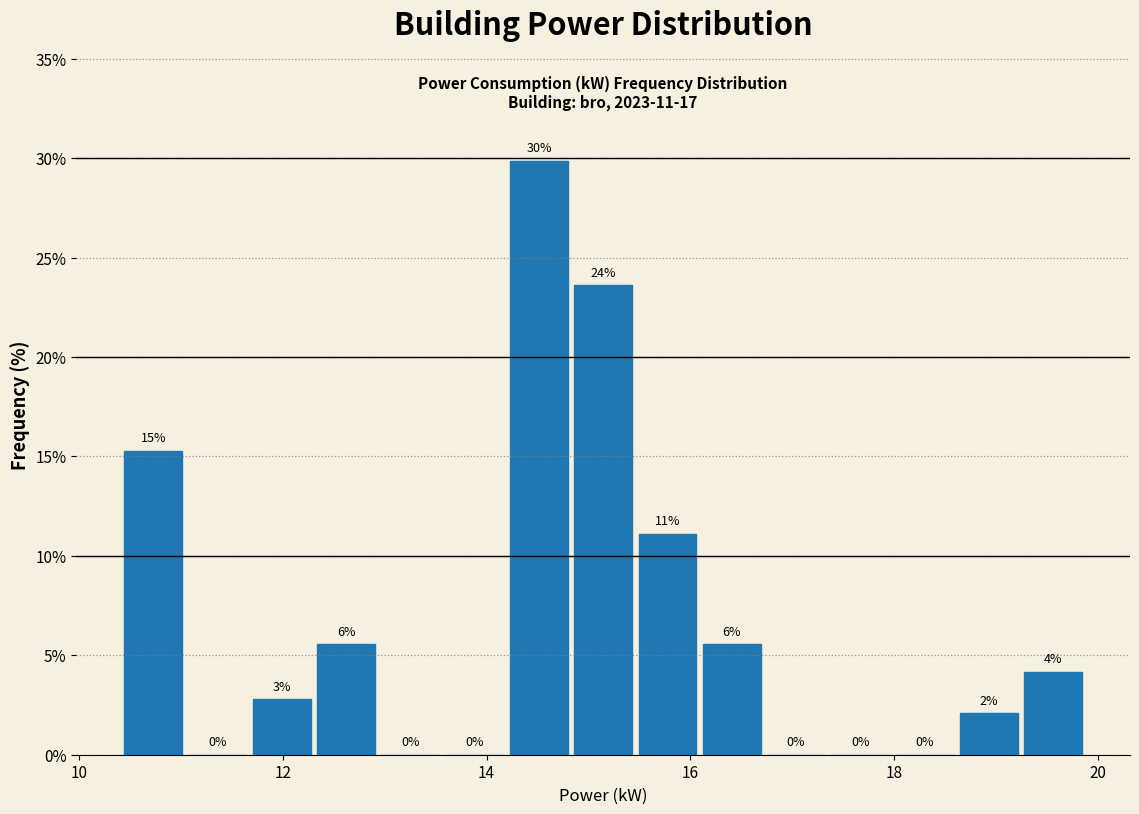

Read against the x-axis, roughly where is the centre of the tallest bar?

14.6